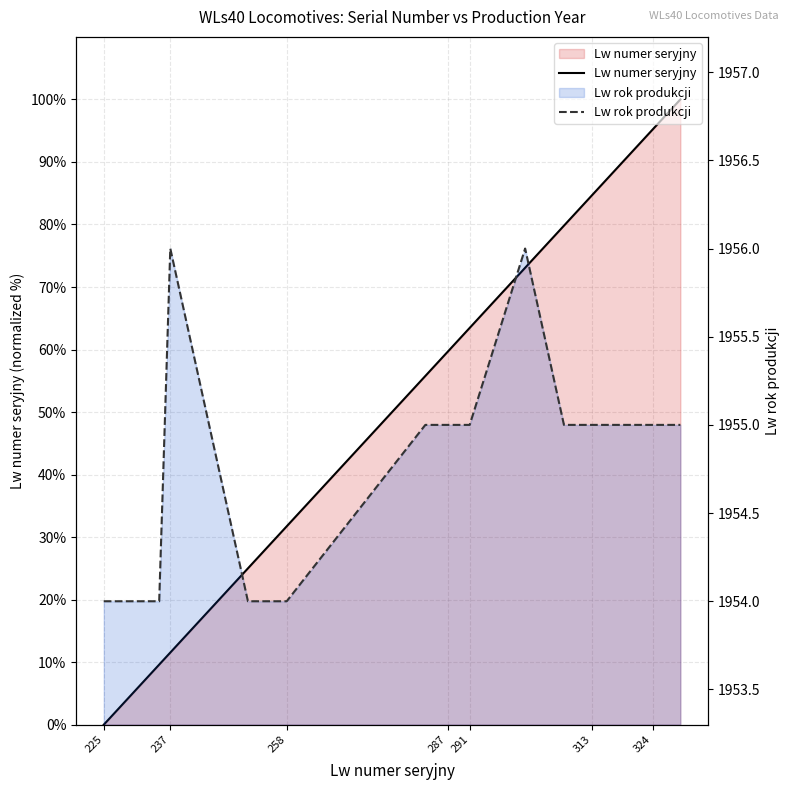

At which category does Lw rok produkcji reach its first local peak?

237